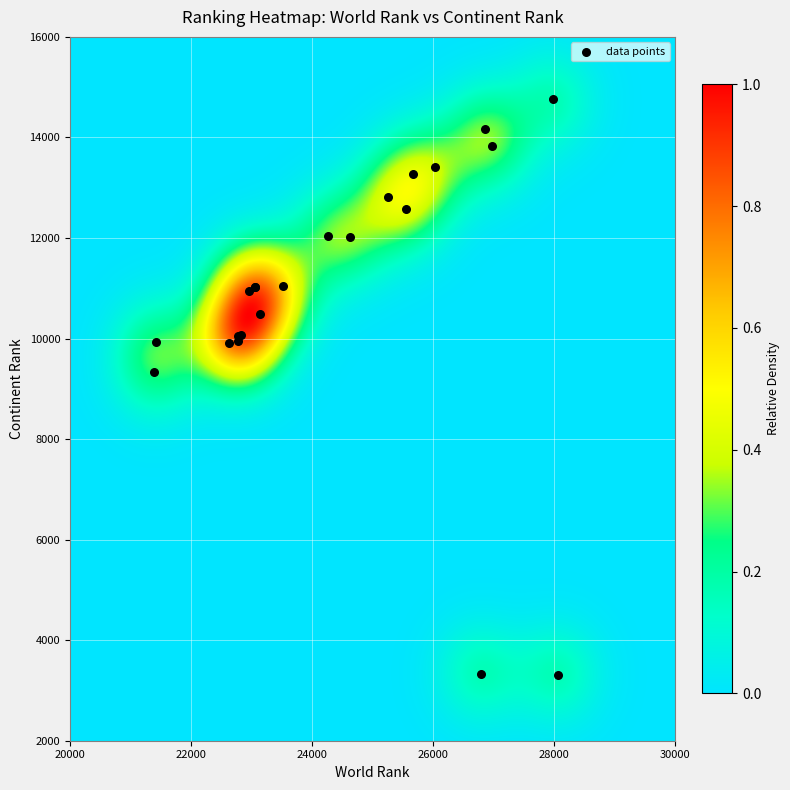

What Y value in the scatter plot is closest to 9035?

9329